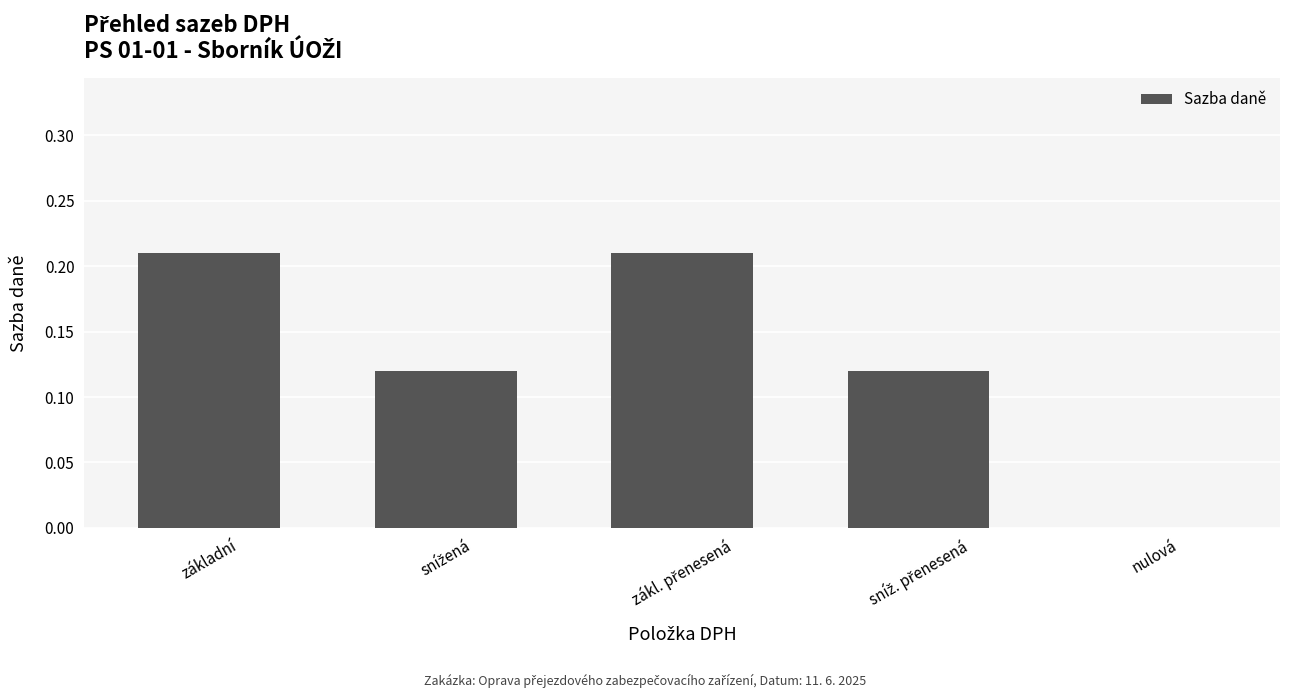

What is the sum of all values?

0.7